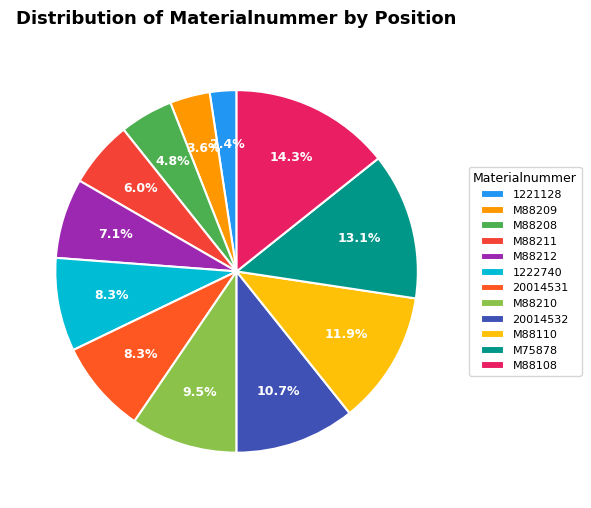

To the nearest percent, what is the difference between the largest and smallest slice percentages?

12%